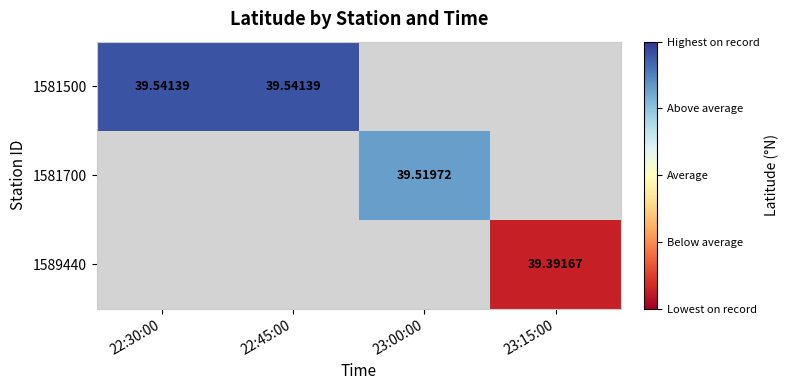

Rank the series by their maximum value, from highest to lowest.

1581500, 1581700, 1589440